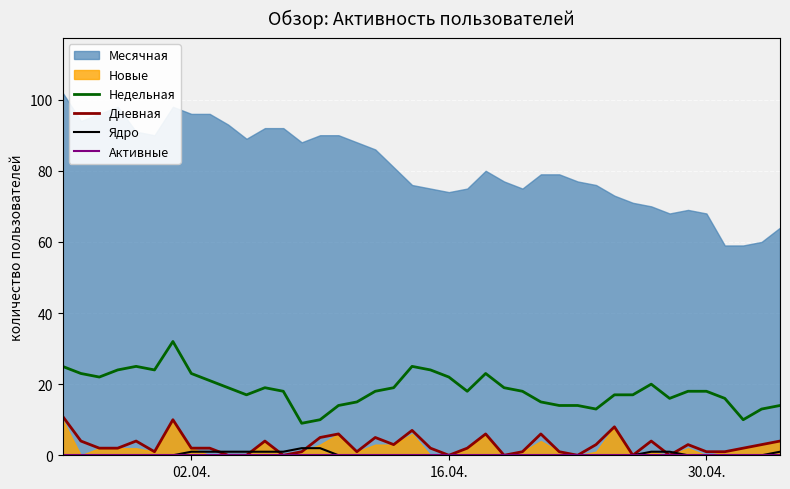

True or false: Недельная and Ядро intersect in this chart.

False